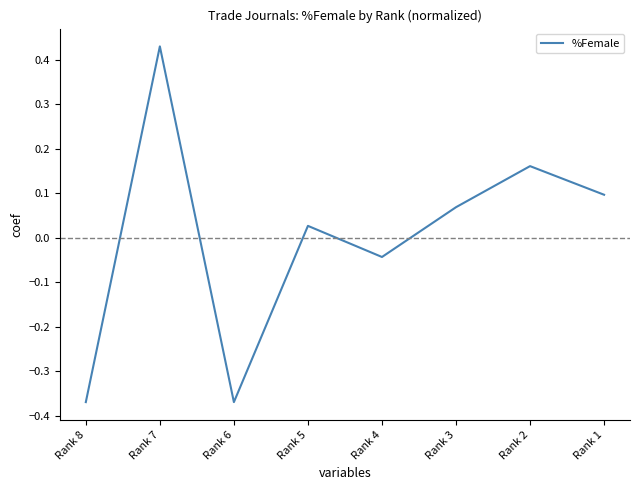

What is the difference between the second highest and second lowest values?

0.5